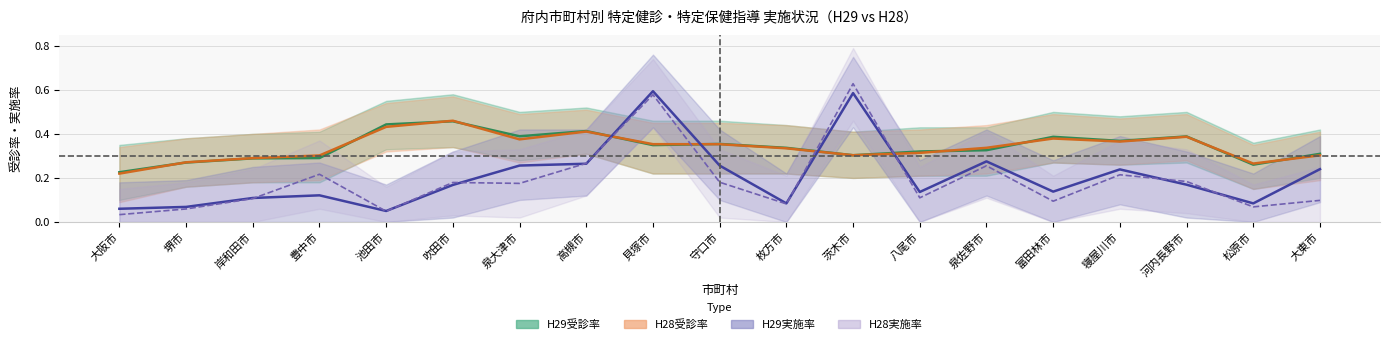

Which series has the largest total across all categories?

H29受診率